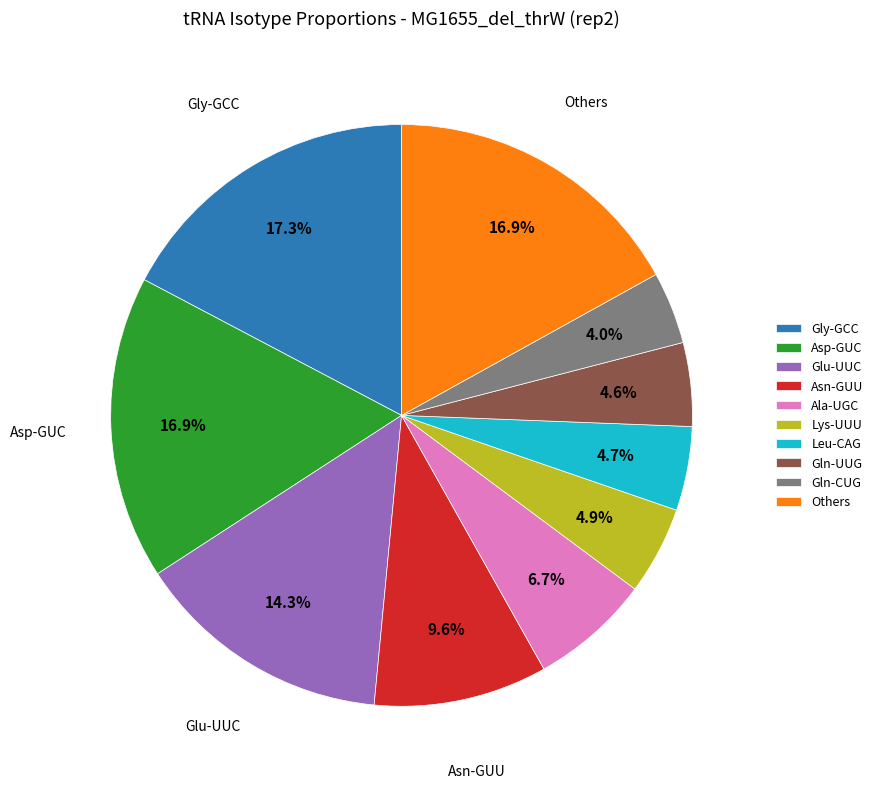

How many segments does this pie chart have?

10